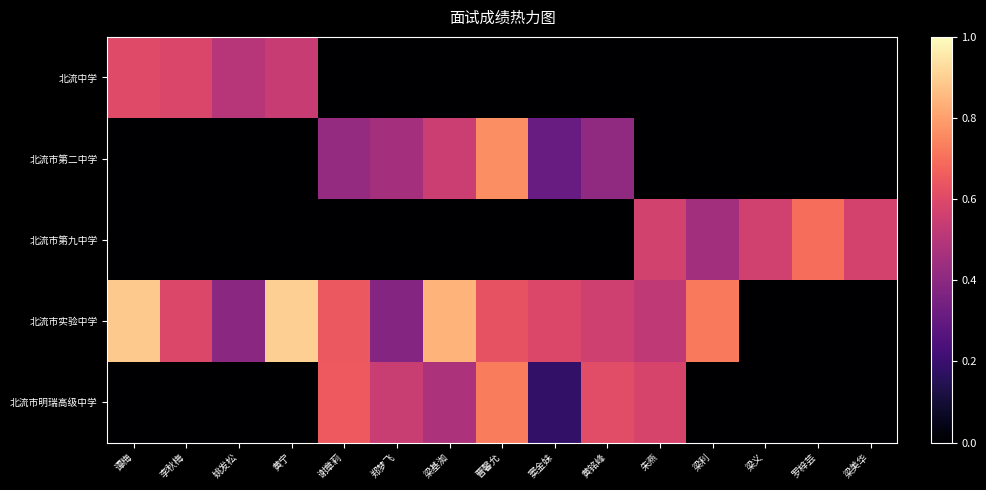

At which category is the sum across all series the highest?

曹馨允